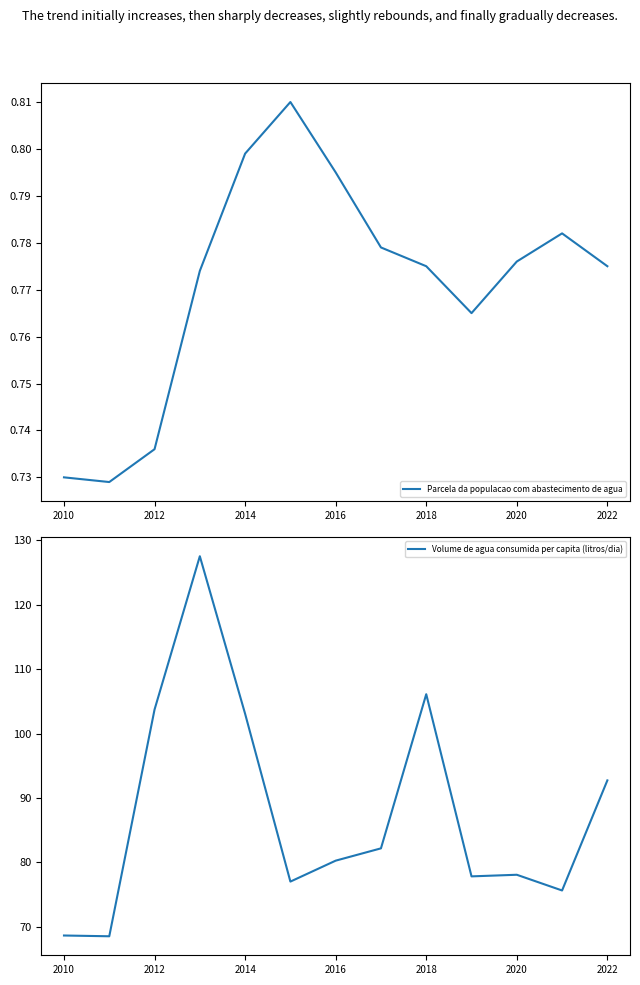

True or false: Volume de agua consumida per capita (litros/dia) and Parcela da populacao com abastecimento de agua cross at least once.

False